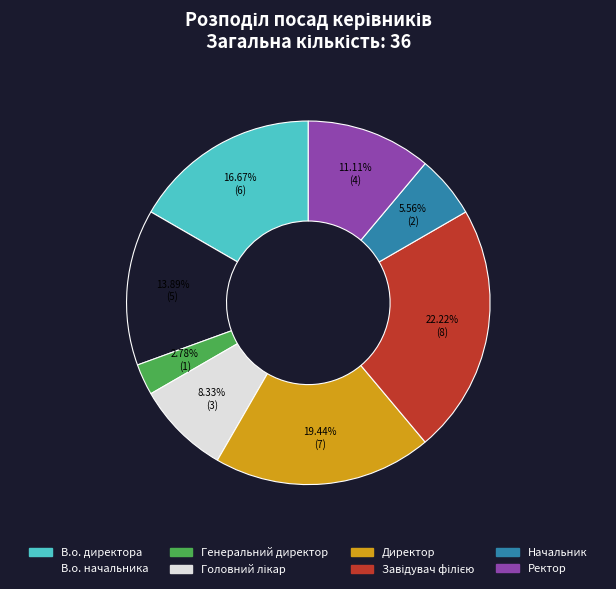

Is there a majority slice in this chart?

No